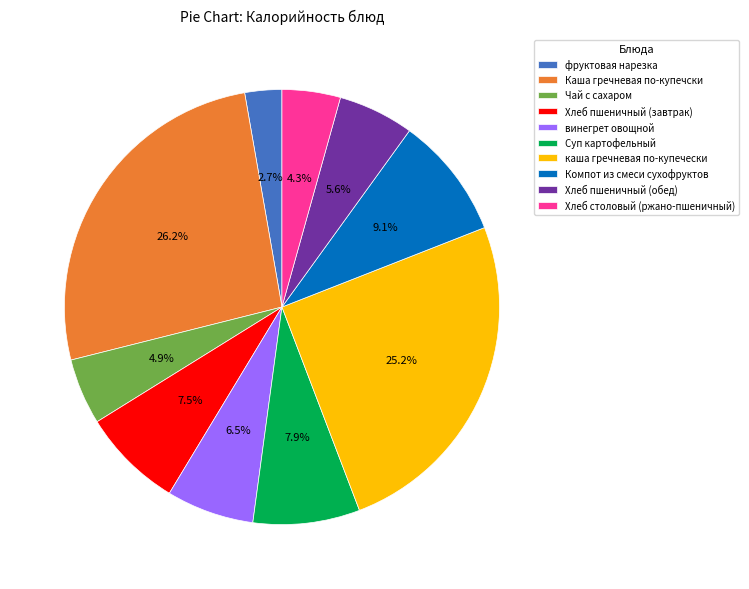

What is the ratio of the value at Каша гречневая по-купечски to the value at каша гречневая по-купечески?

1.0